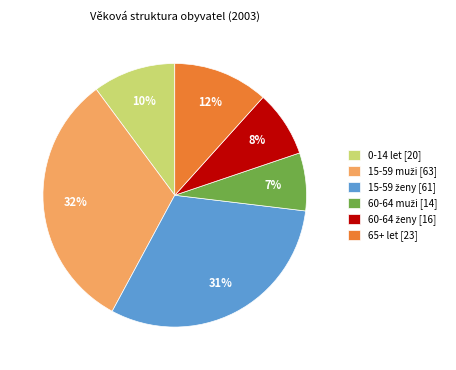

Does 65+ let [23] represent more than half of the total?

No